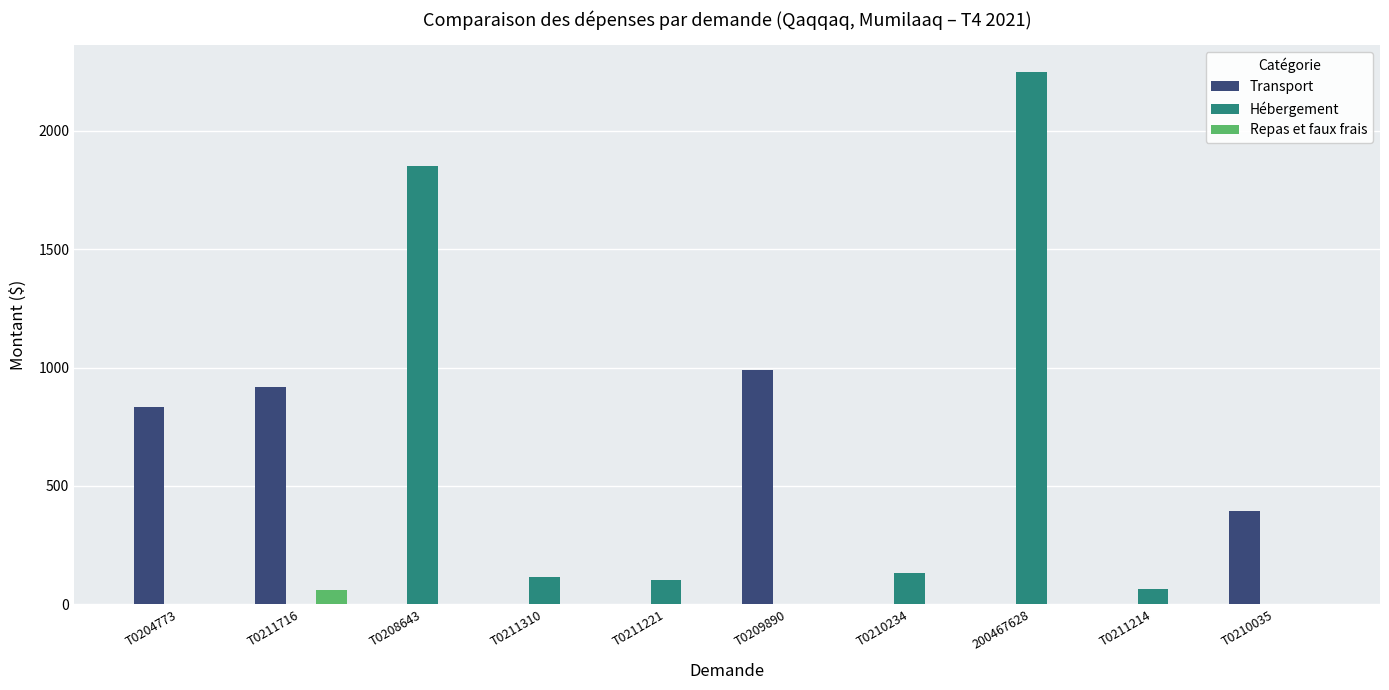

True or false: Hébergement has a value of 117.4 at T0211310.

True